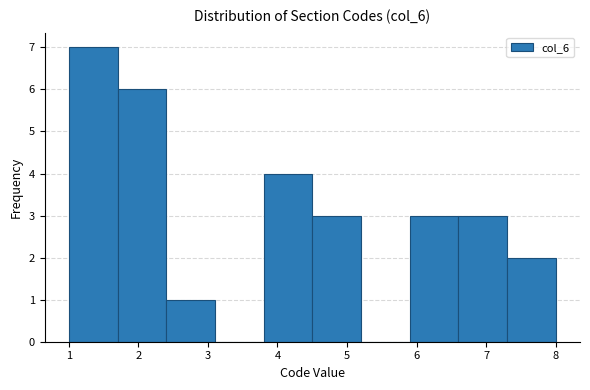

Reading left to right, transcribe this chart: for each bar, give the range it covers on the x-axis and its height. The values are not printed on the chart, so give them approximately, as read against the axis.

1.0 to 1.7: 7
1.7 to 2.4: 6
2.4 to 3.1: 1
3.1 to 3.8: 0
3.8 to 4.5: 4
4.5 to 5.2: 3
5.2 to 5.9: 0
5.9 to 6.6: 3
6.6 to 7.3: 3
7.3 to 8.0: 2